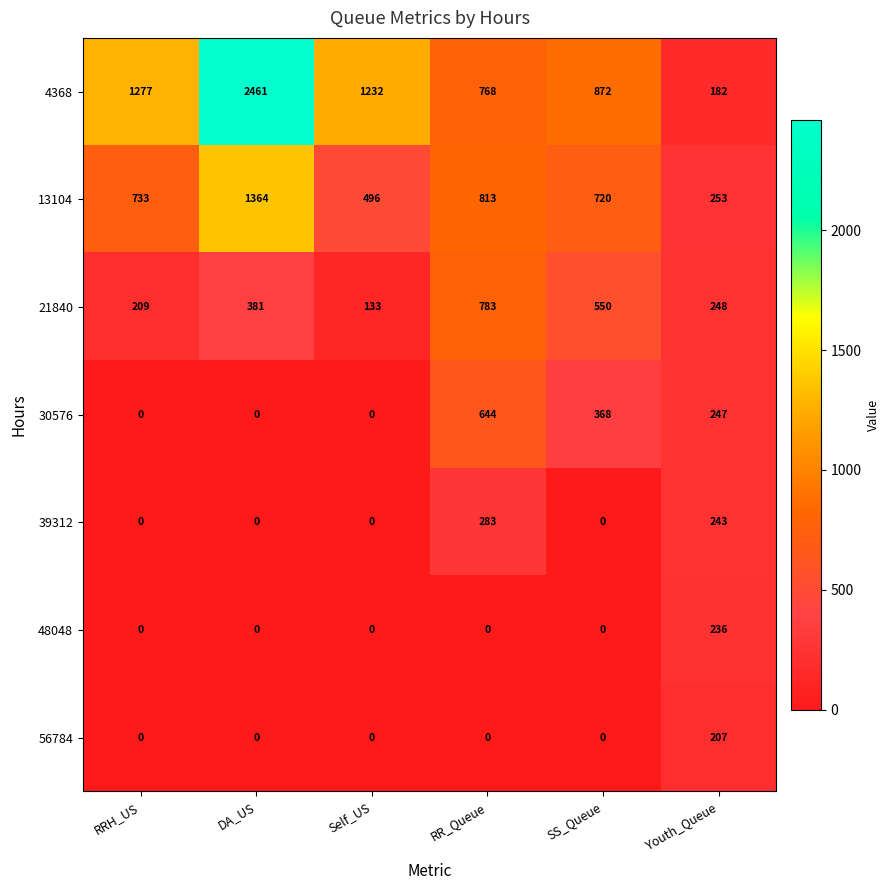

Count the number of data series in this chart.

7